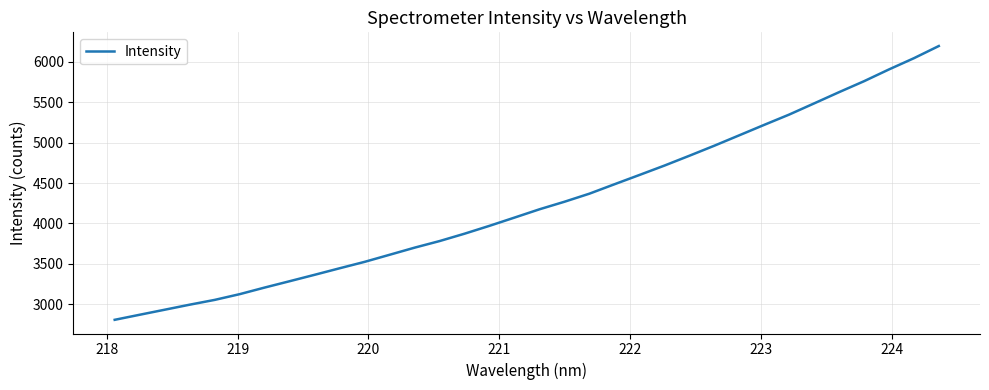

What is the greatest value displayed?

6197.7